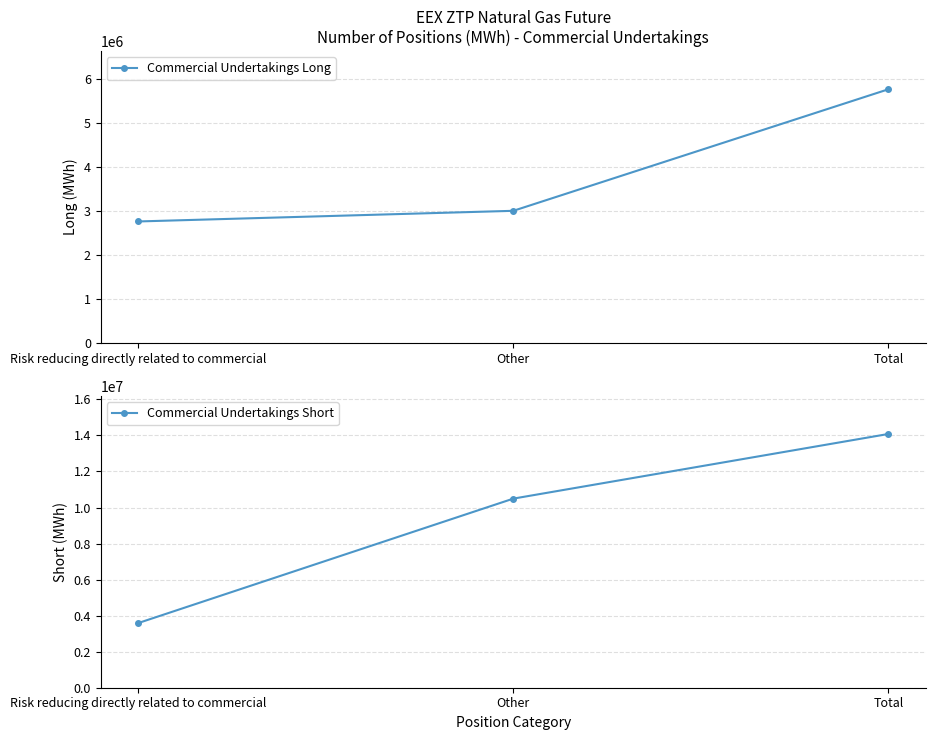

Which series changed the most between Risk reducing directly related to commercial and Other?

Commercial Undertakings Short